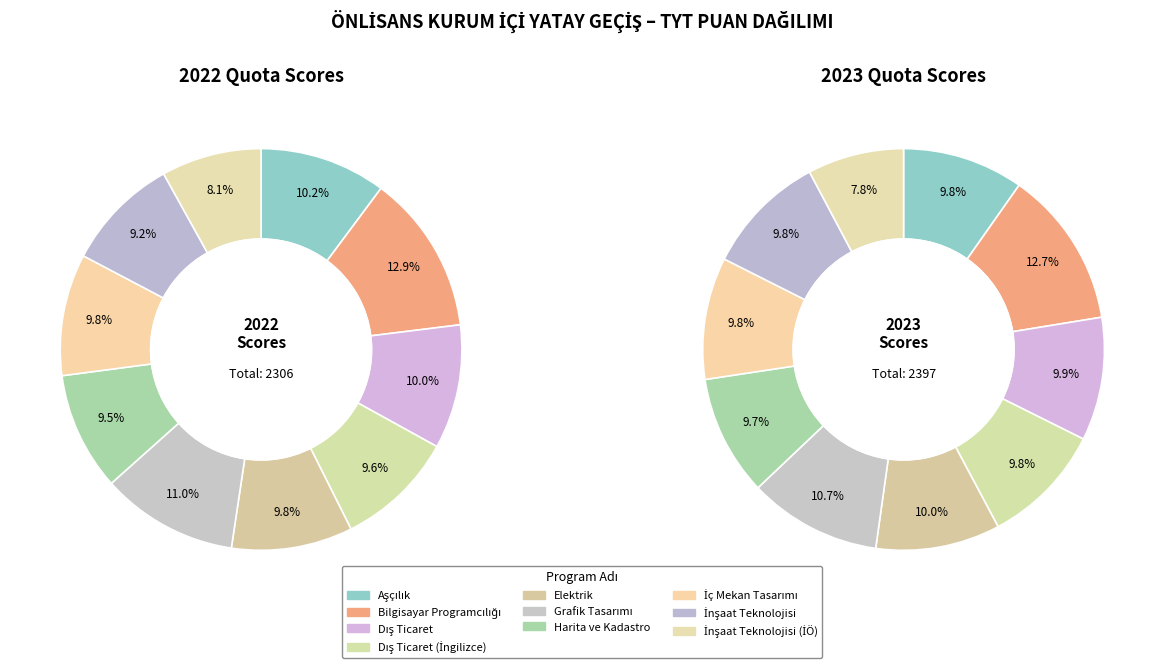

What percentage is the 3 slice, to the nearest percent?

10%